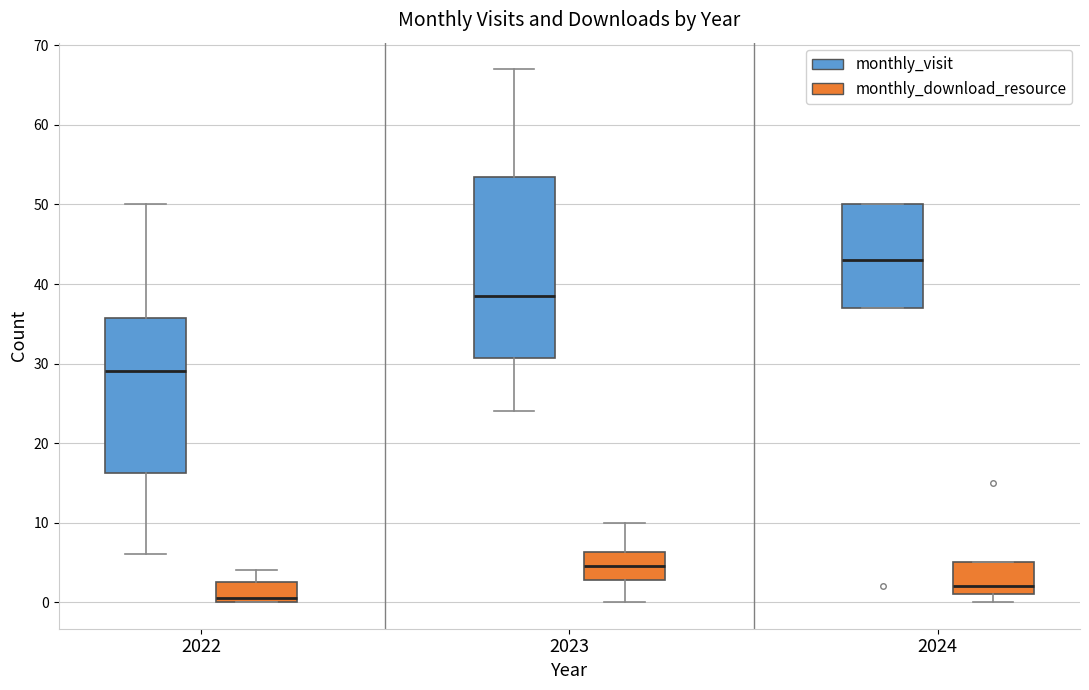

Where does the median line of the box for 2024 (monthly_download_resource) sit on the y-axis? The values are not printed on the chart, so give them approximately, as read against the axis.

2